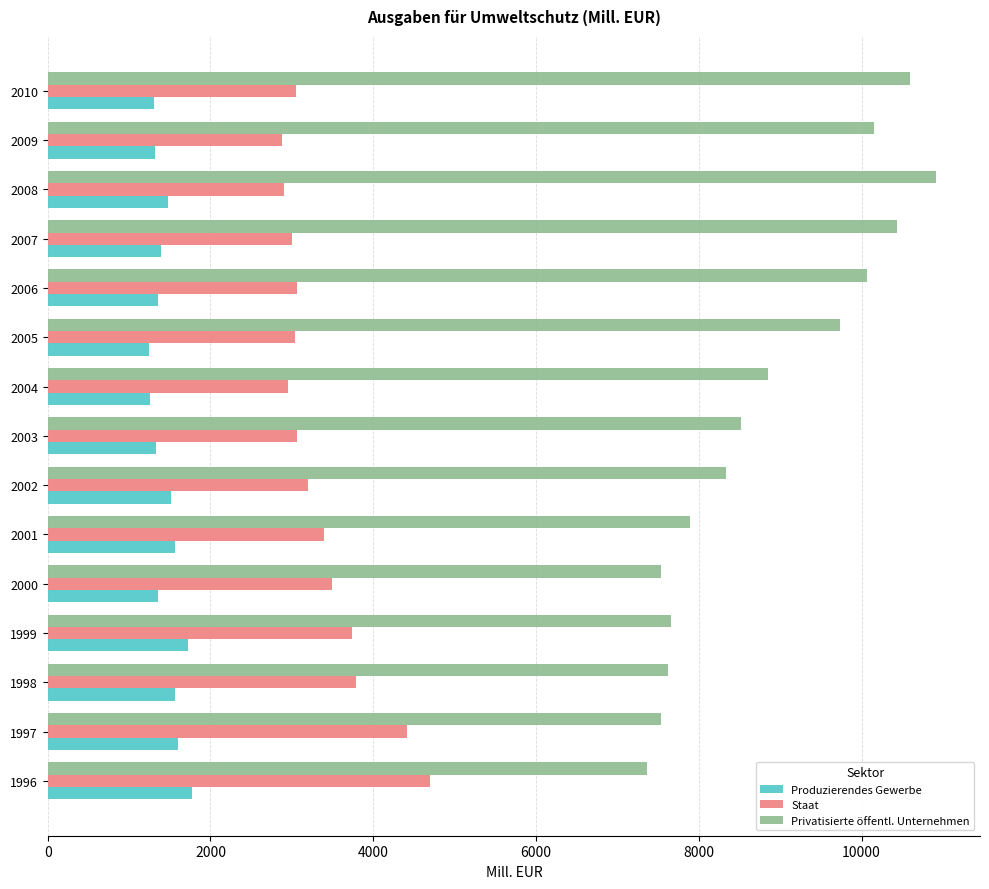

At how many categories does at least one series exceed 4554?

15